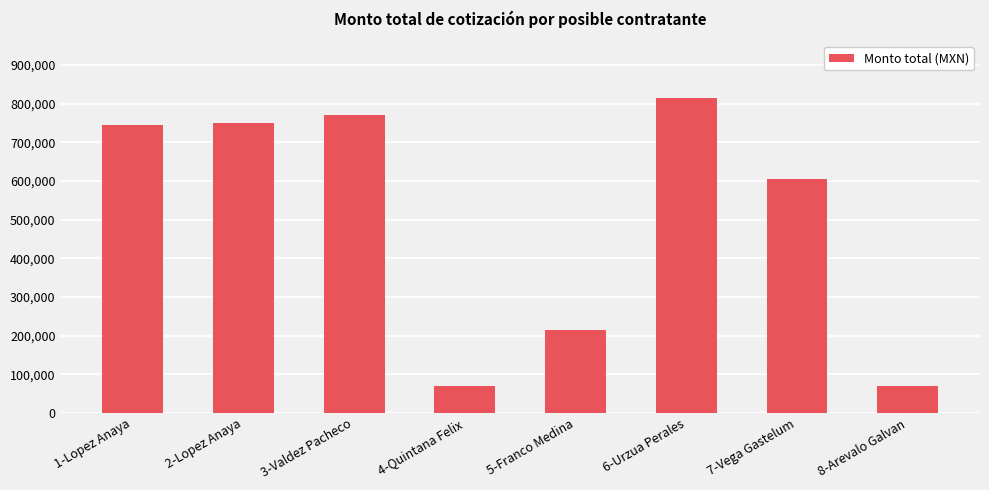

What is the maximum value shown in the chart?

815111.4